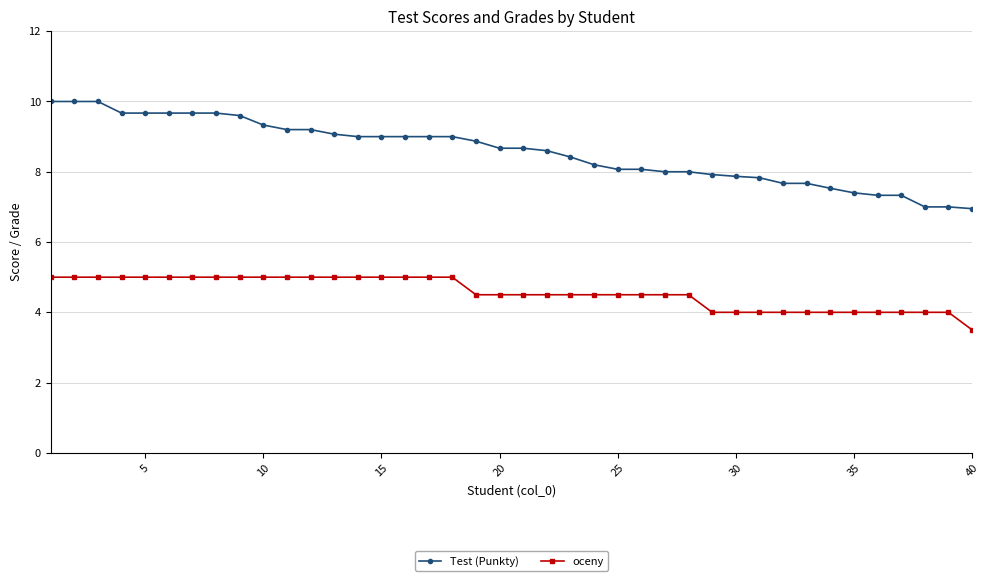

True or false: Test (Punkty) and oceny cross at least once.

False